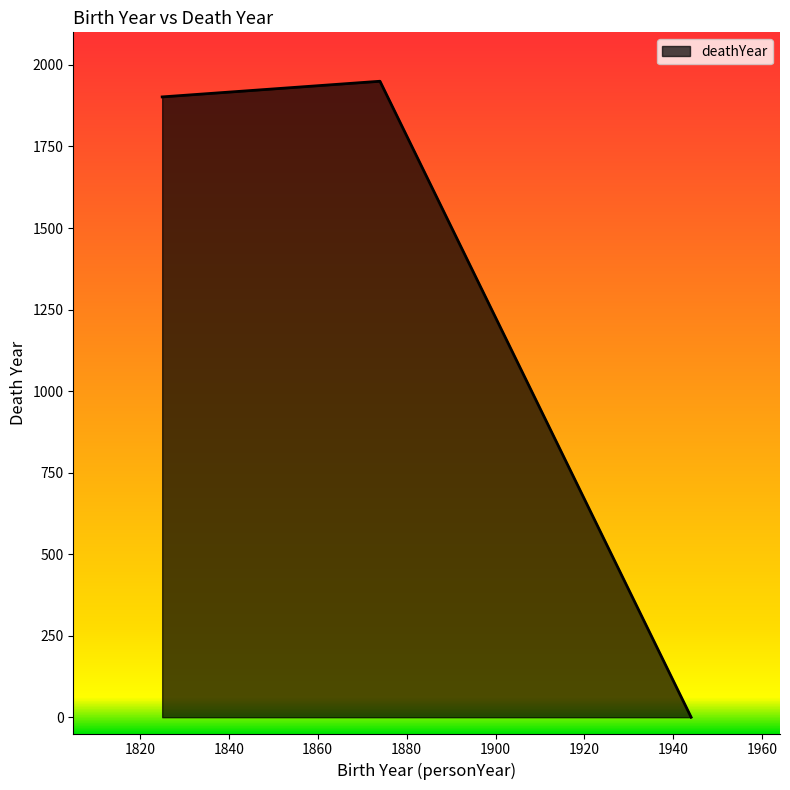

What is the maximum value shown in the chart?

1950